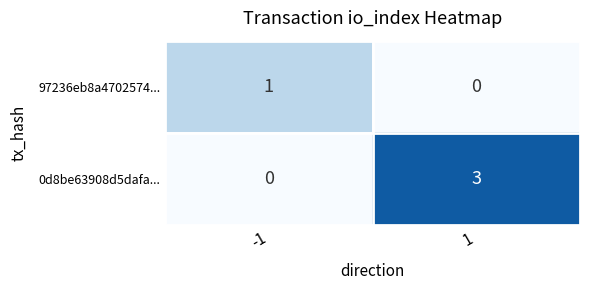

Reading left to right, list all the values displayed in this chart.

97236eb8a4702574...: -1=1	1=0
0d8be63908d5dafa...: -1=0	1=3